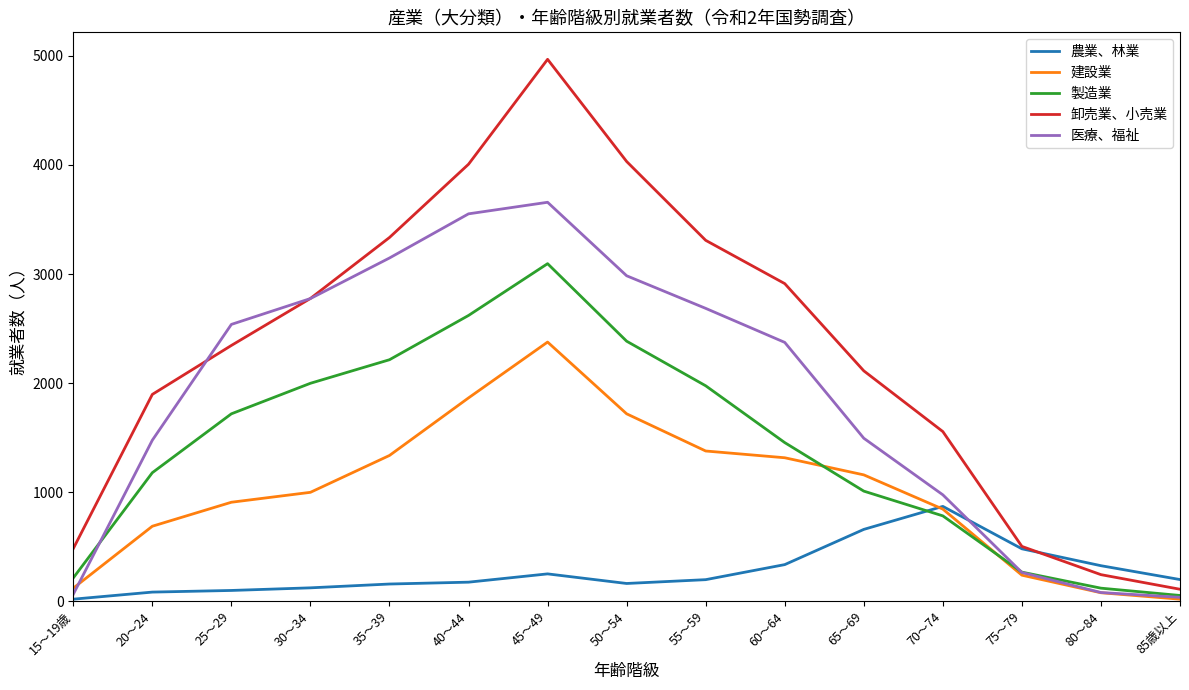

How many lines are shown in the chart?

5